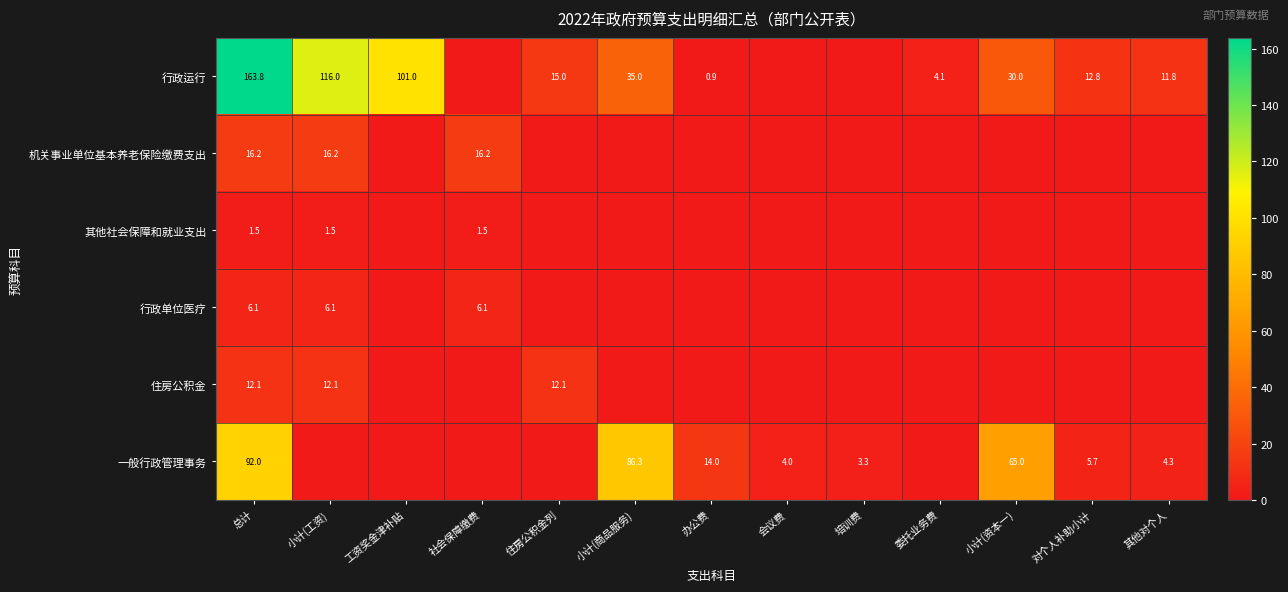

What is the difference between the 行政运行 values at 住房公积金列 and 总计?

148.8